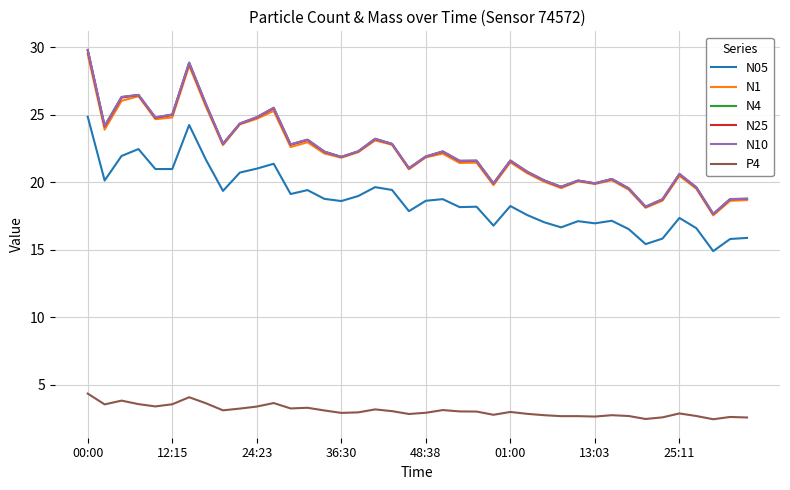

How many lines are shown in the chart?

6